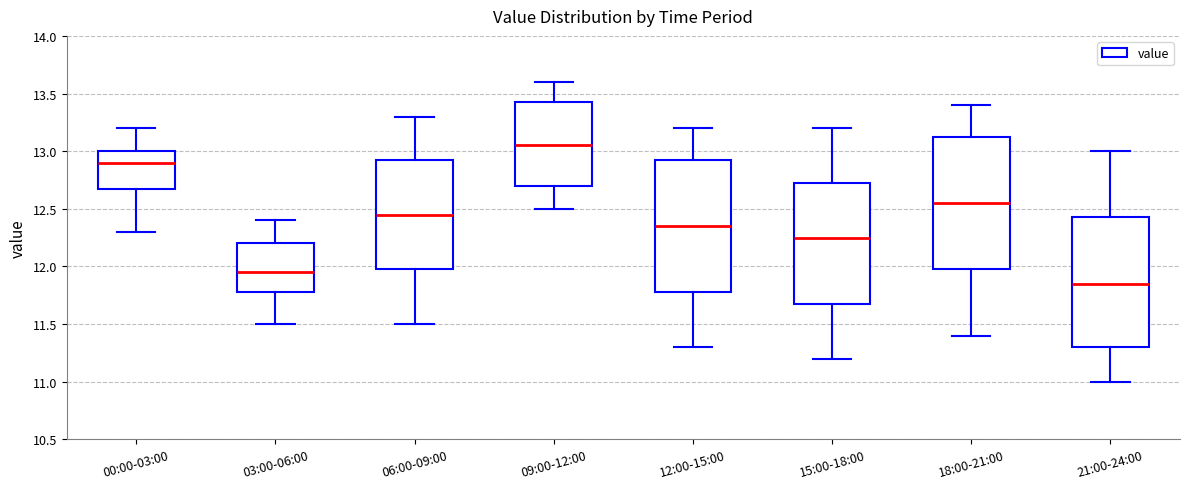

Reading left to right, transcribe this box plot: for each box, give where its median line is, the range the box spans, and where its two whiskers end, as read against the y-axis. The values are not printed on the chart, so give them approximately, as read against the axis.

00:00-03:00: median 12.90, box 12.70 to 13.00, whiskers 12.30 to 13.20
03:00-06:00: median 11.95, box 11.80 to 12.20, whiskers 11.50 to 12.40
06:00-09:00: median 12.45, box 12.00 to 12.95, whiskers 11.50 to 13.30
09:00-12:00: median 13.05, box 12.70 to 13.45, whiskers 12.50 to 13.60
12:00-15:00: median 12.35, box 11.80 to 12.95, whiskers 11.30 to 13.20
15:00-18:00: median 12.25, box 11.70 to 12.75, whiskers 11.20 to 13.20
18:00-21:00: median 12.55, box 12.00 to 13.15, whiskers 11.40 to 13.40
21:00-24:00: median 11.85, box 11.30 to 12.45, whiskers 11.00 to 13.00